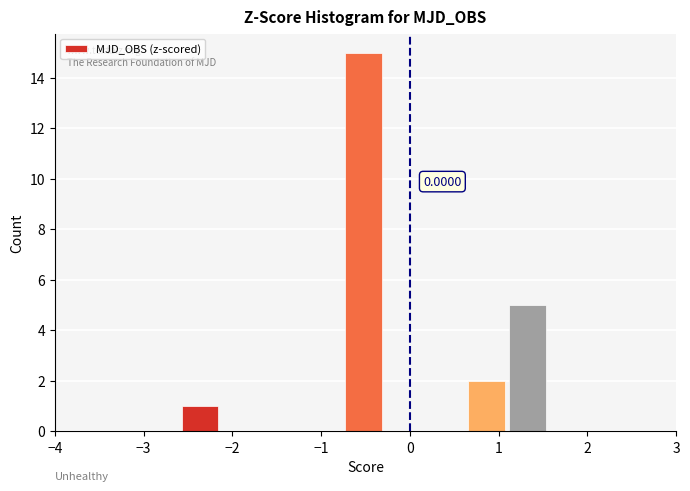

Which range on the x-axis has the tallest bar?

-0.7 to -0.3